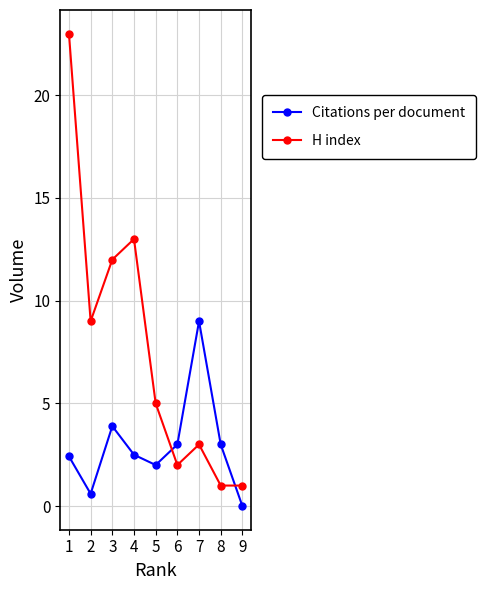

At which label is H index closest to 12?

3